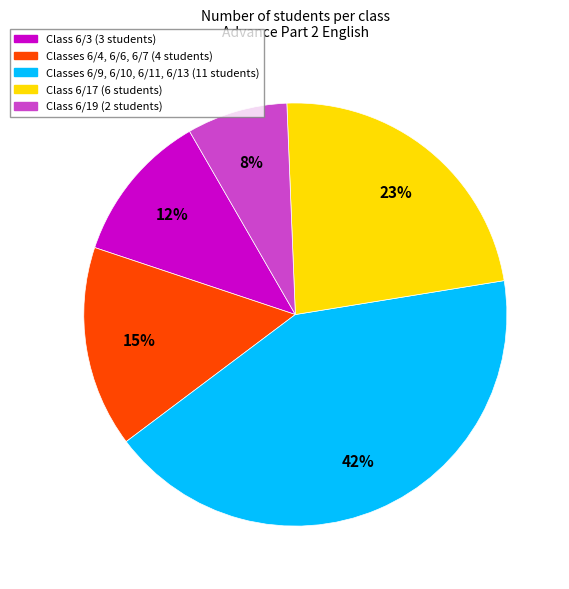

Is there a majority slice in this chart?

No